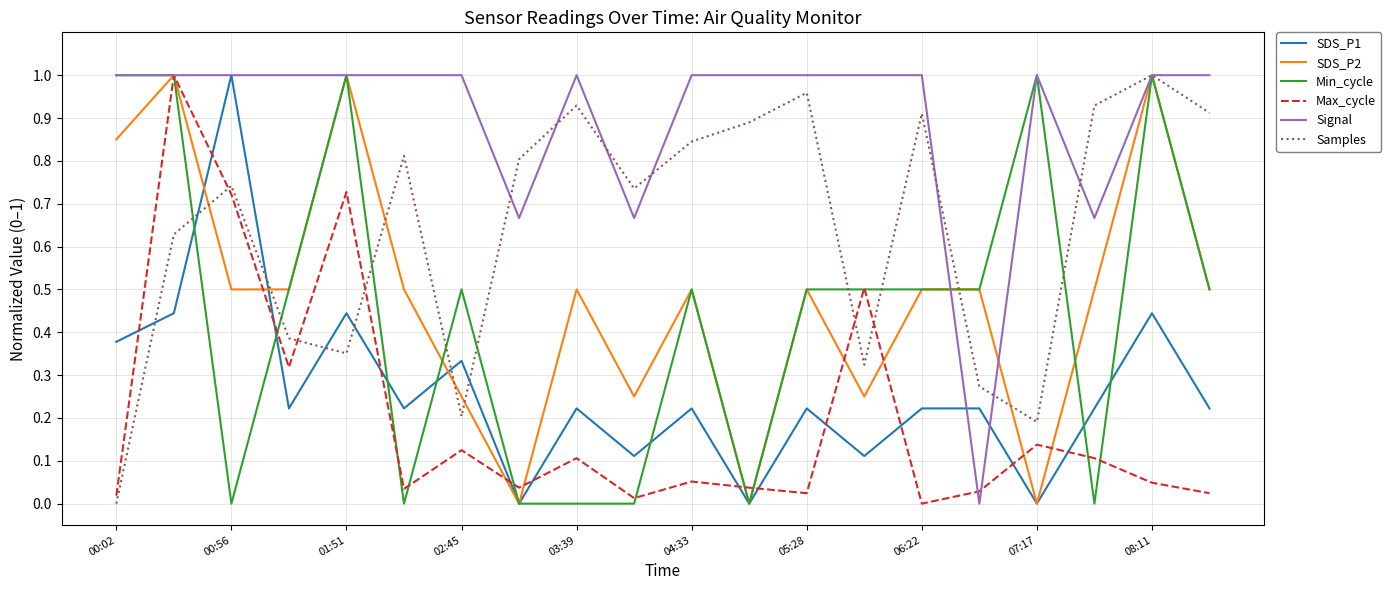

Which series ends up on top after the final intersection of Samples and SDS_P1?

Samples